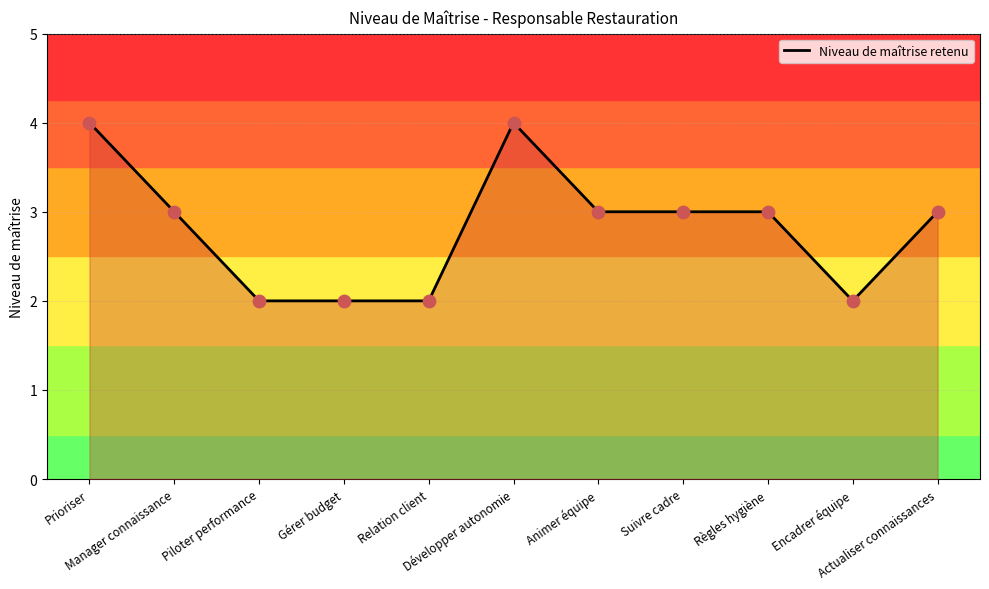

What is the change in value from Gérer budget to Suivre cadre?

+1